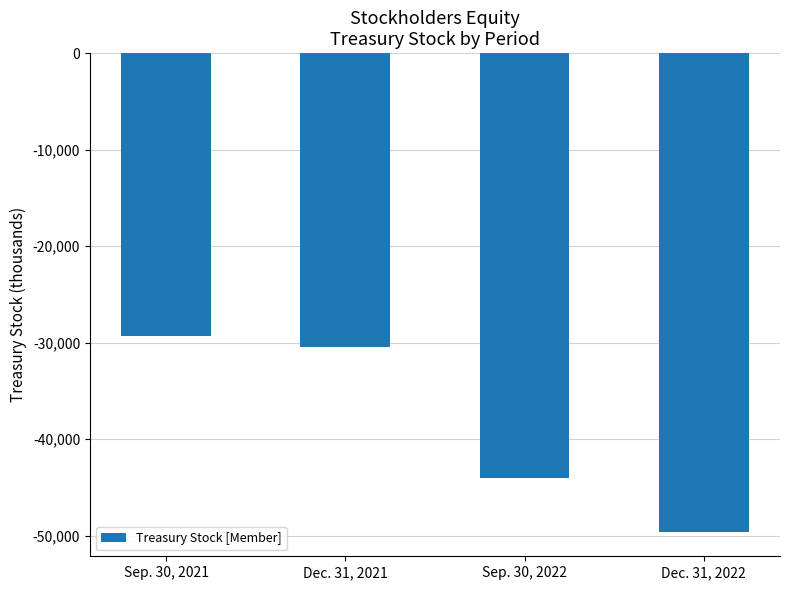

The chart shows a value of -44119 at Dec. 31, 2021. True or false?

False